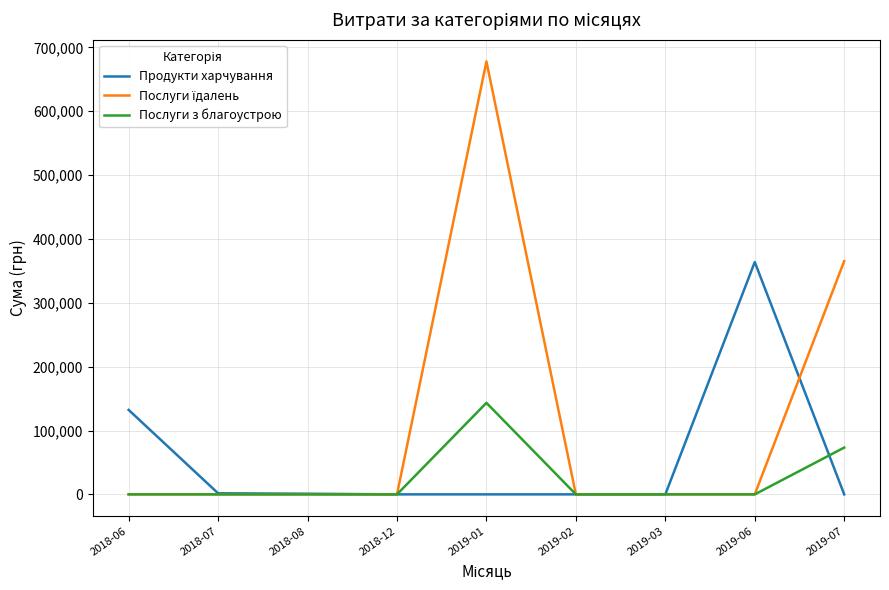

After their last crossing, which series has the higher values: Послуги з благоустрою or Продукти харчування?

Послуги з благоустрою